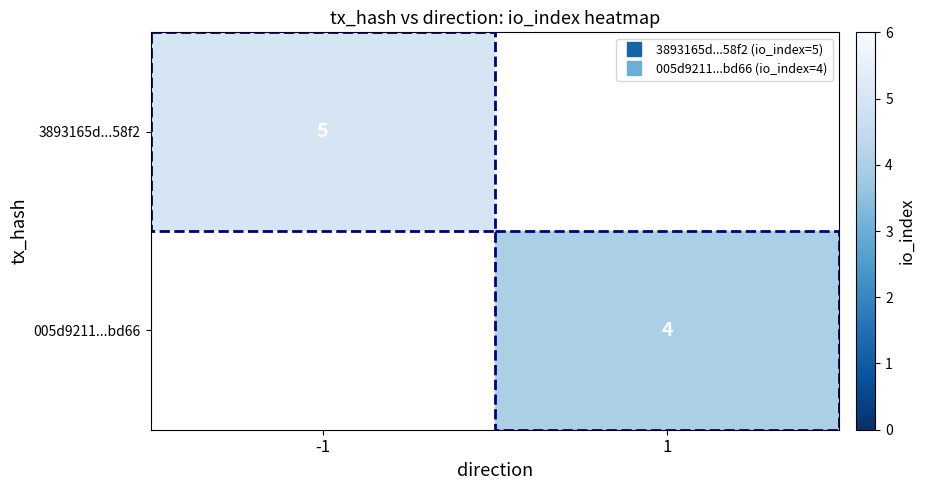

Rank the series by their maximum value, from lowest to highest.

005d9211...bd66, 3893165d...58f2